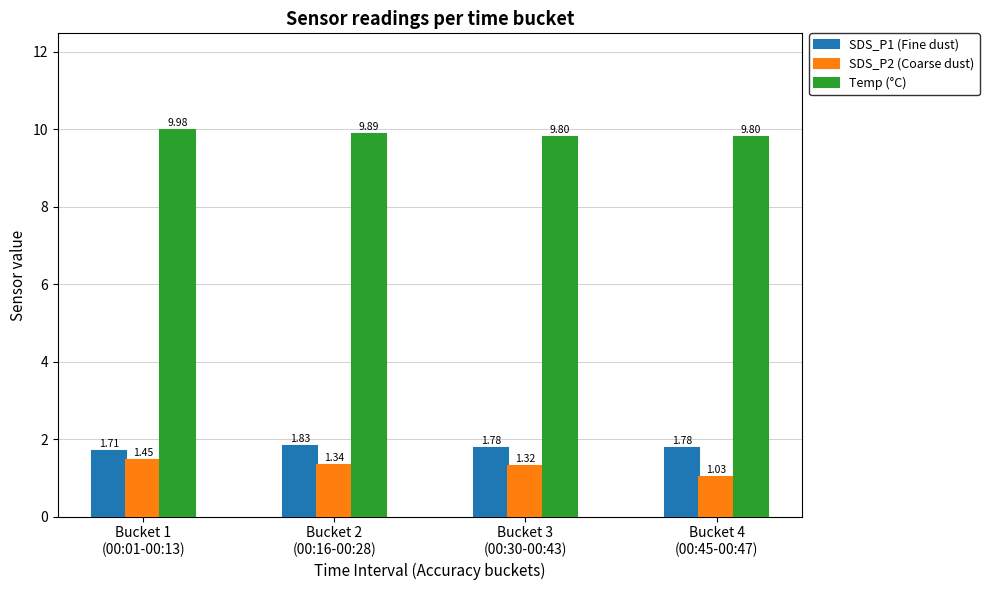

What is the maximum value shown in the chart?

10.0